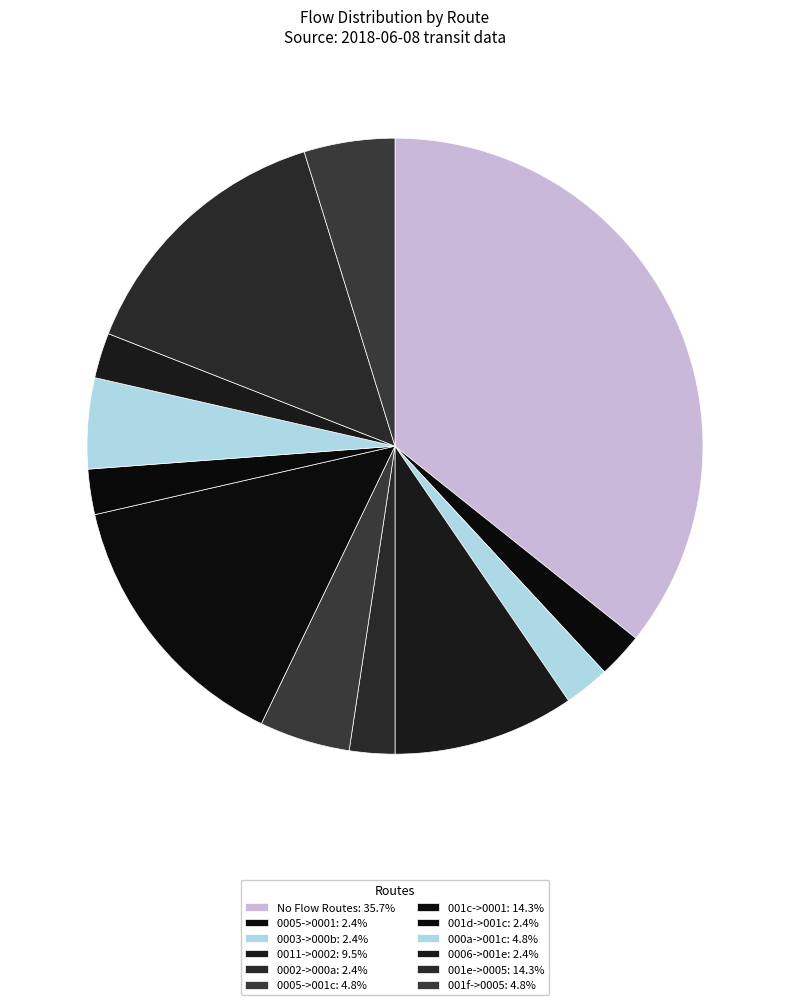

How many slices are in this pie chart?

12